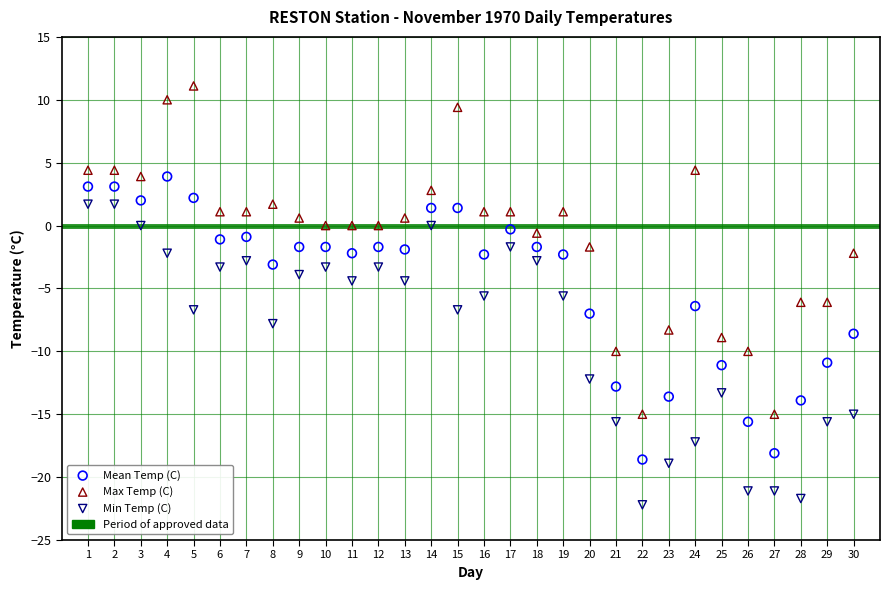

Across all data points, what is the range of Y values (max minus min)?

33.3